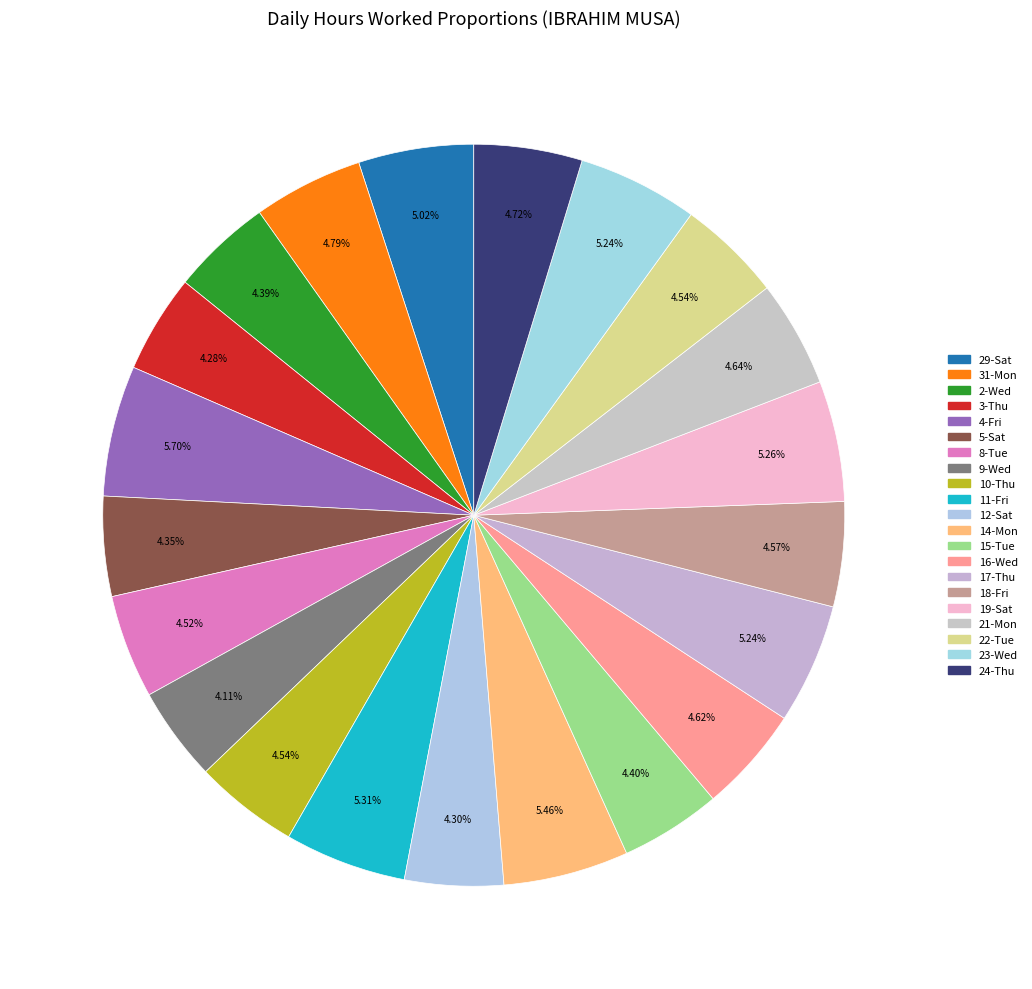

Does any single category account for the majority?

No